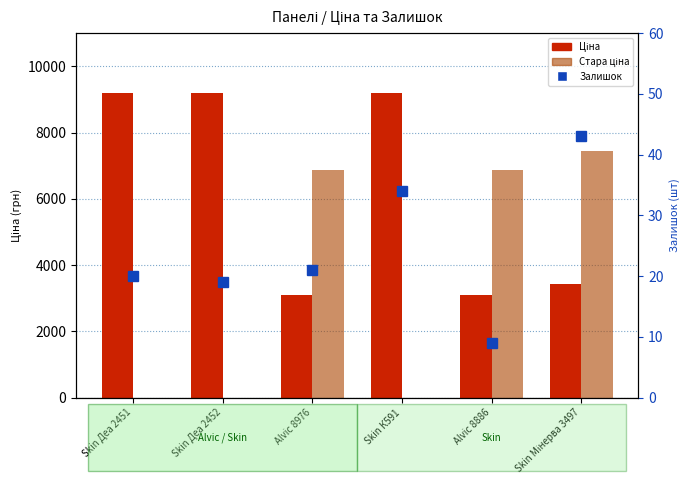

What are all the series names shown in the legend?

Ціна, Стара ціна, Залишок